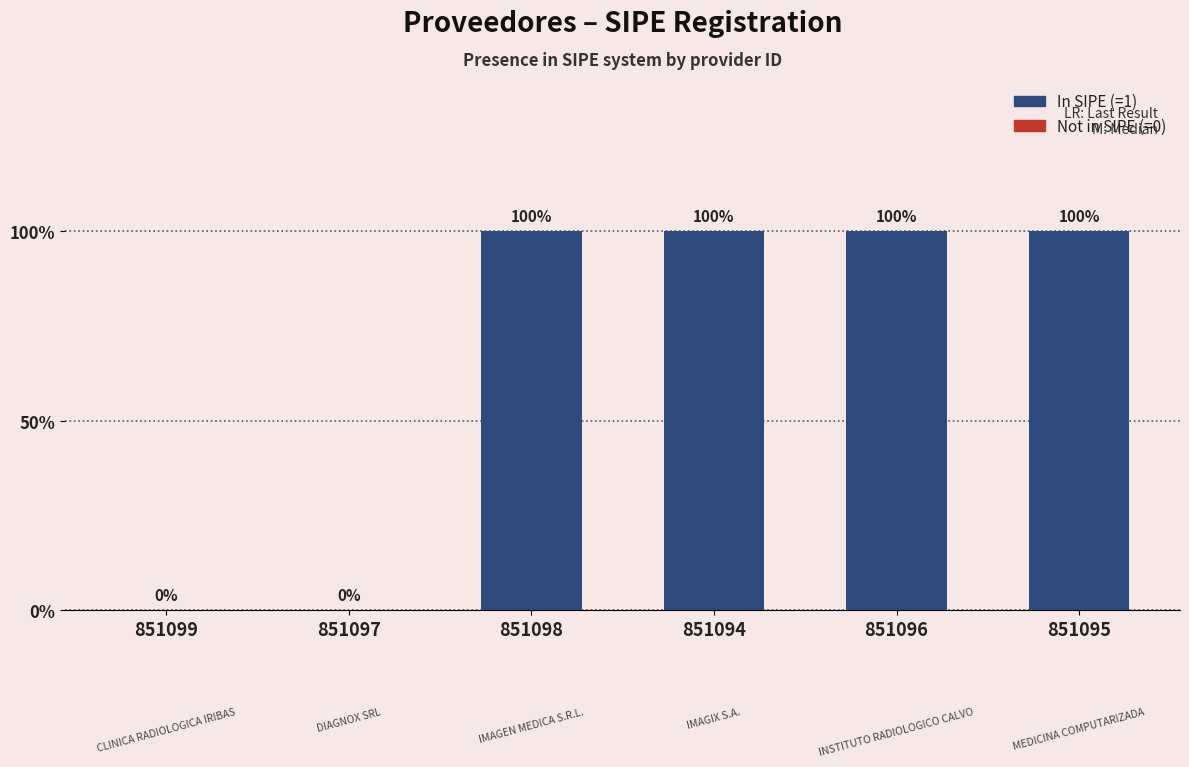

Is it true that the value at 851094 is 0?

False